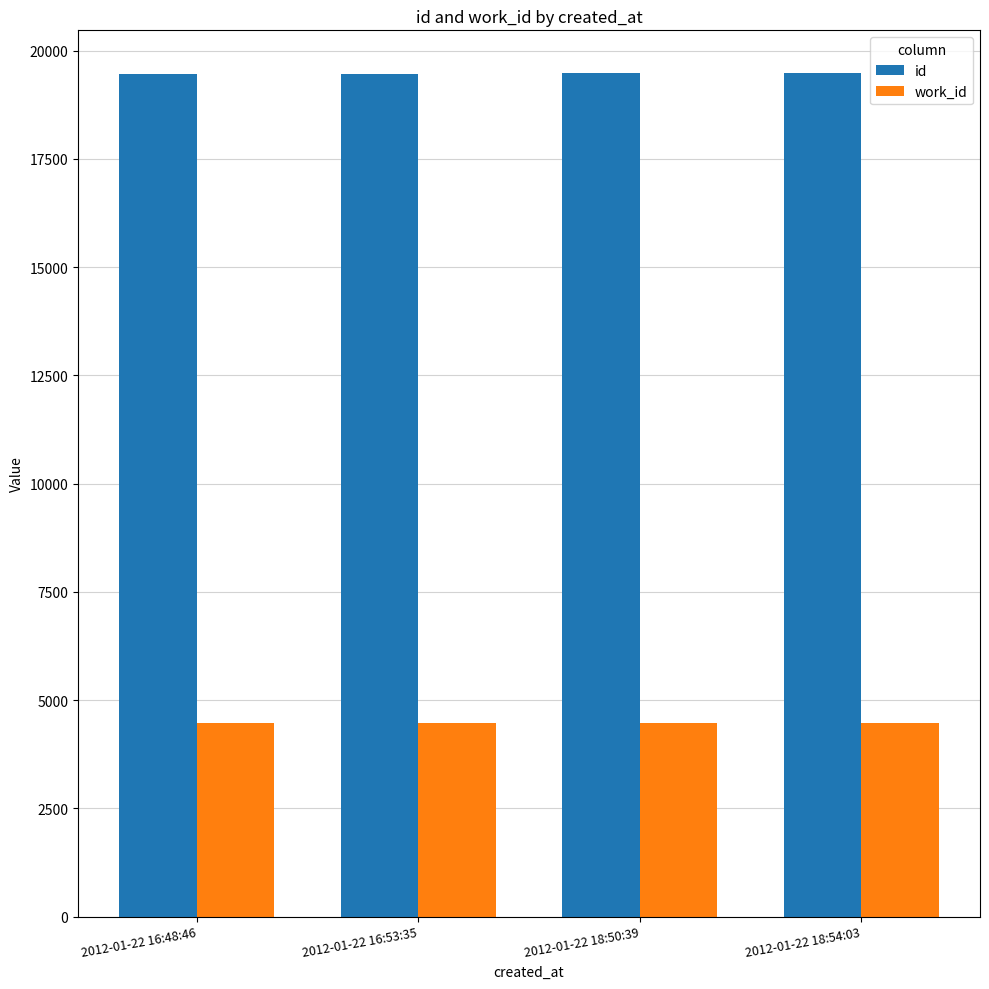

What is the difference between the maximum and minimum values in the id series?

26